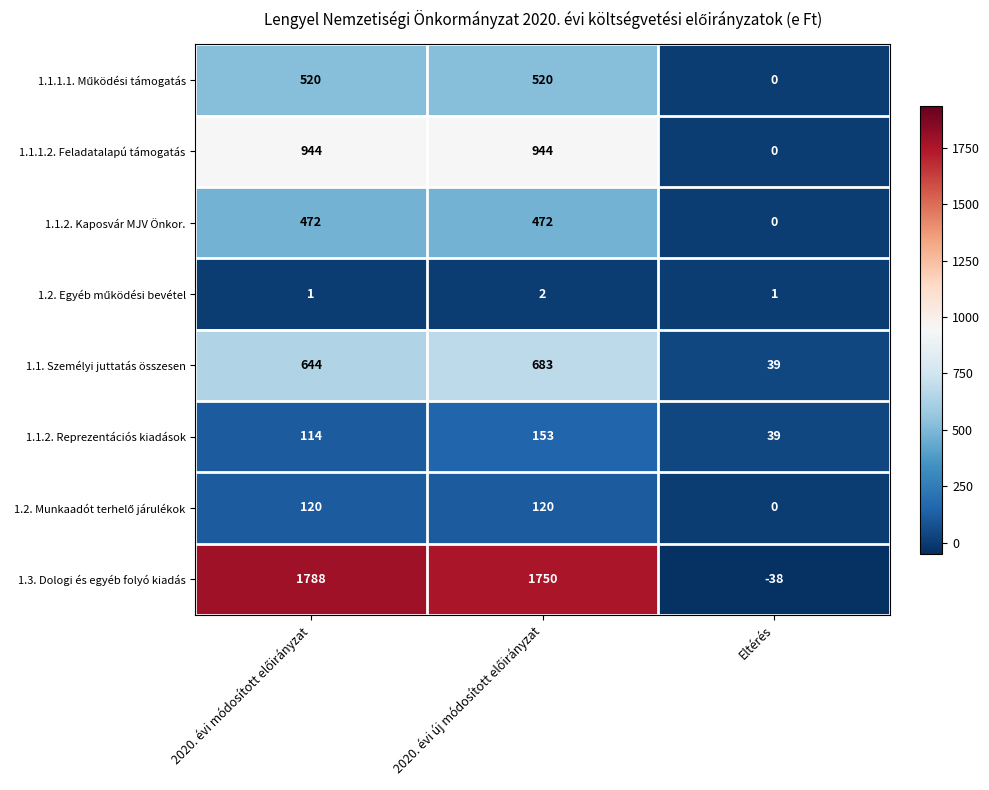

Which series has the largest range (max minus min)?

1.3. Dologi és egyéb folyó kiadás